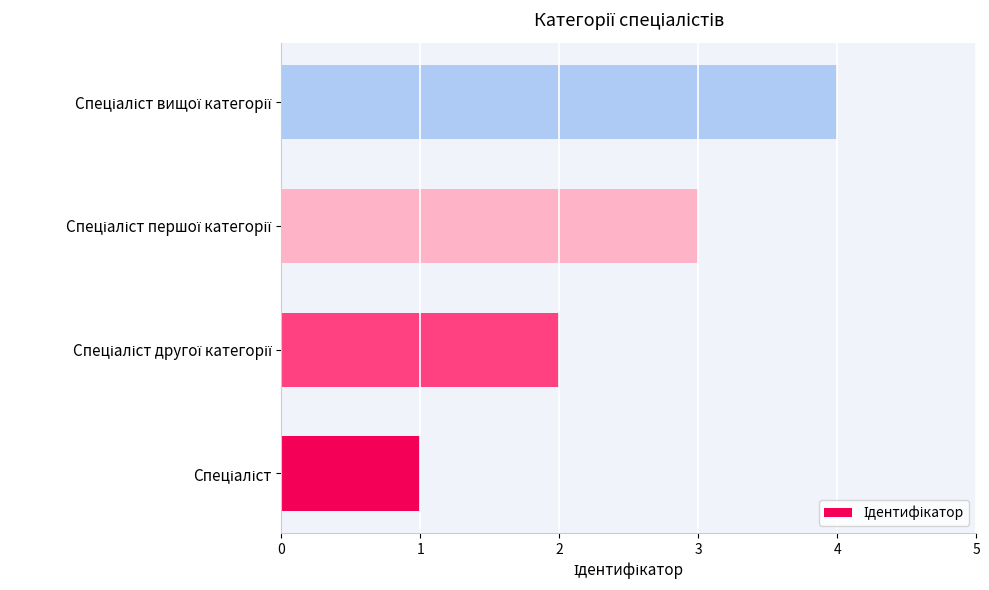

What is the difference between the maximum and minimum values?

3